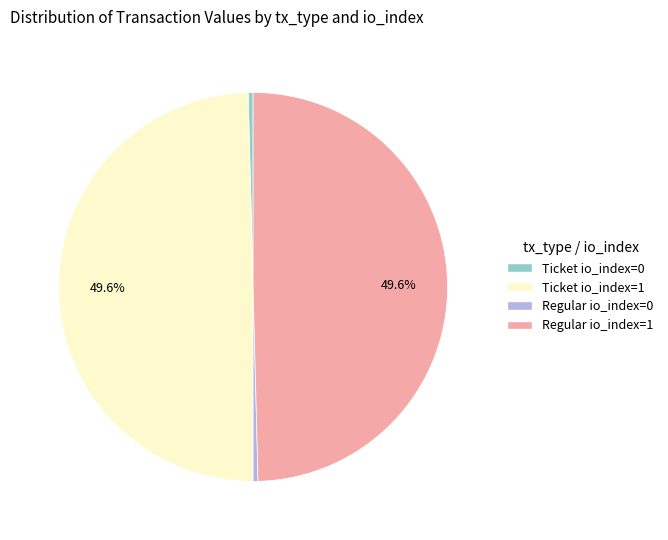

To the nearest percent, what percentage of the pie is Ticket io_index=1?

50%